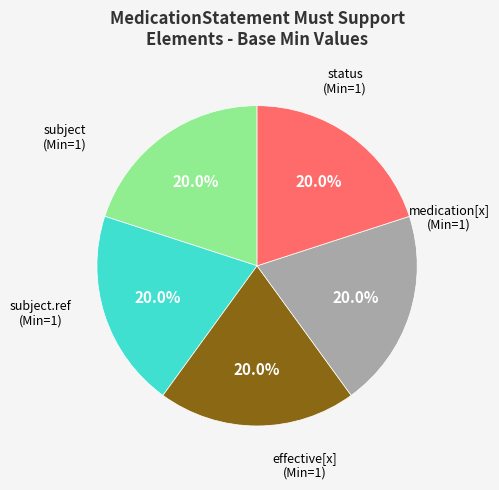

To the nearest percent, what is the difference between the largest and smallest slice percentages?

0%